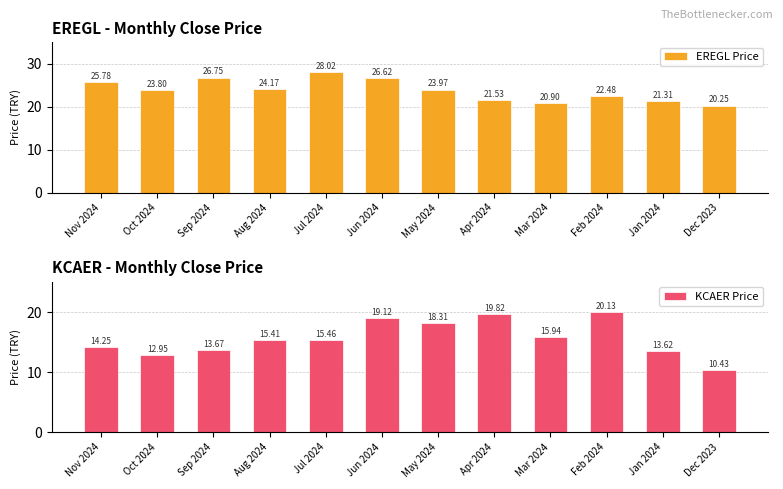

Reading left to right, what are all the values shown in this chart?

EREGL Price: 25.8	23.8	26.8	24.2	28.0	26.6	24.0	21.5	20.9	22.5	21.3	20.3
KCAER Price: 14.2	12.9	13.7	15.4	15.5	19.1	18.3	19.8	15.9	20.1	13.6	10.4